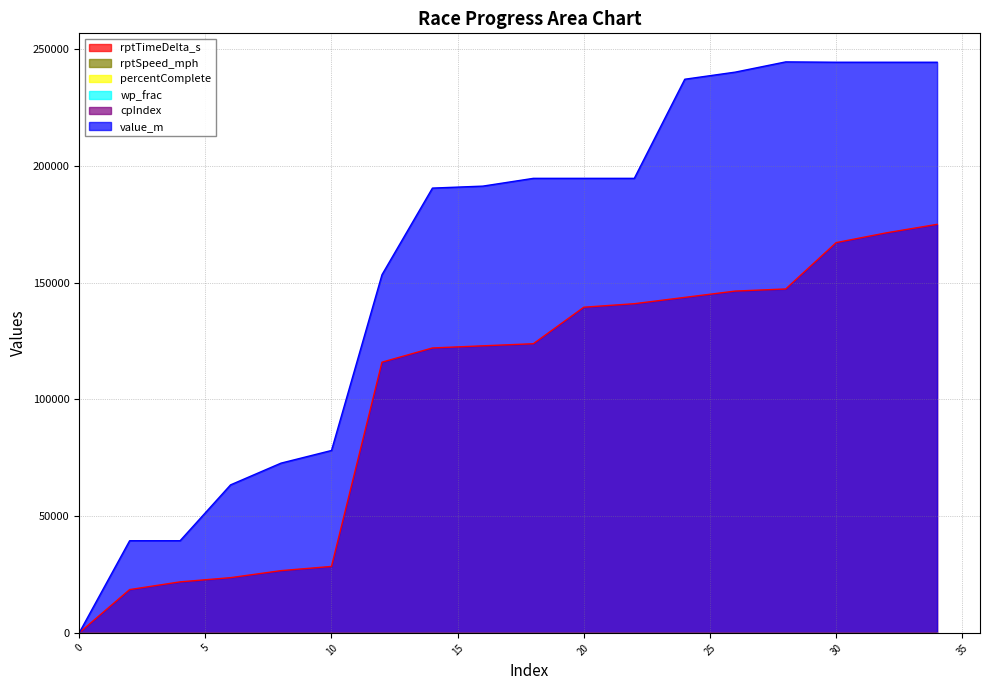

Does the chart display data point markers on the line(s)?

No